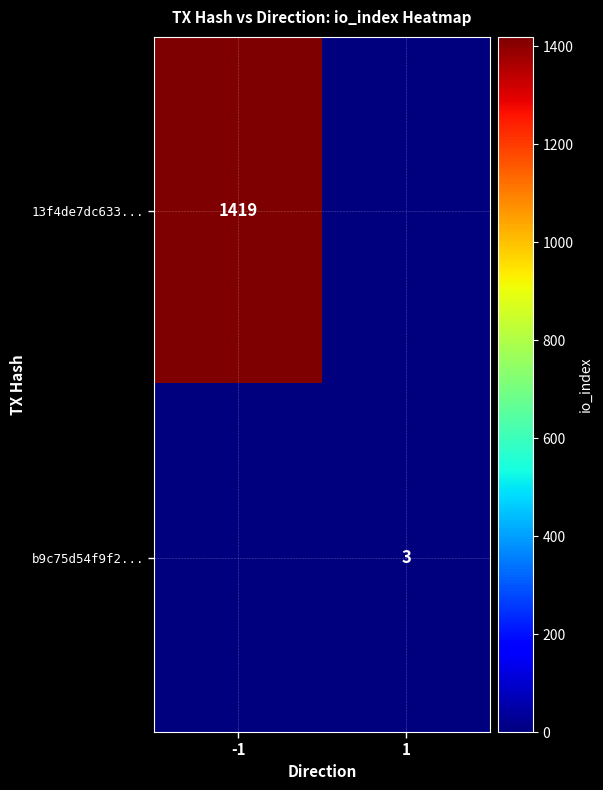

Is it true that 13f4de7dc633... equals 1419 at -1?

True